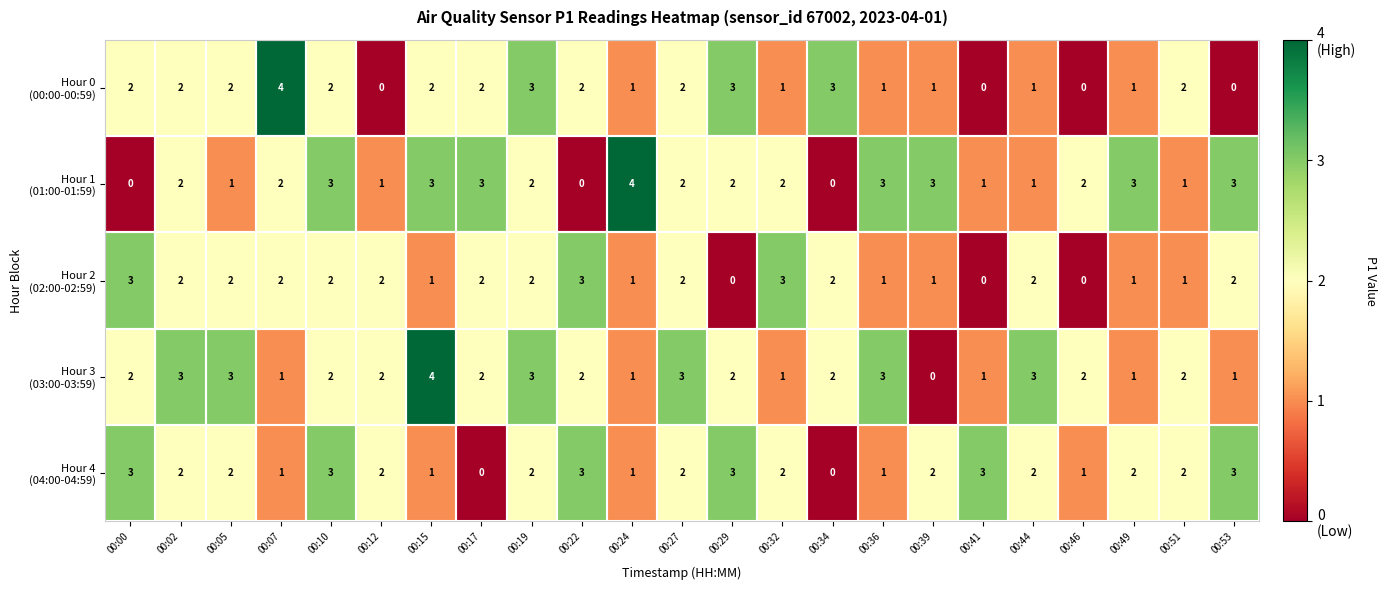

What is the spread (max minus min) of values at 00:41?

3